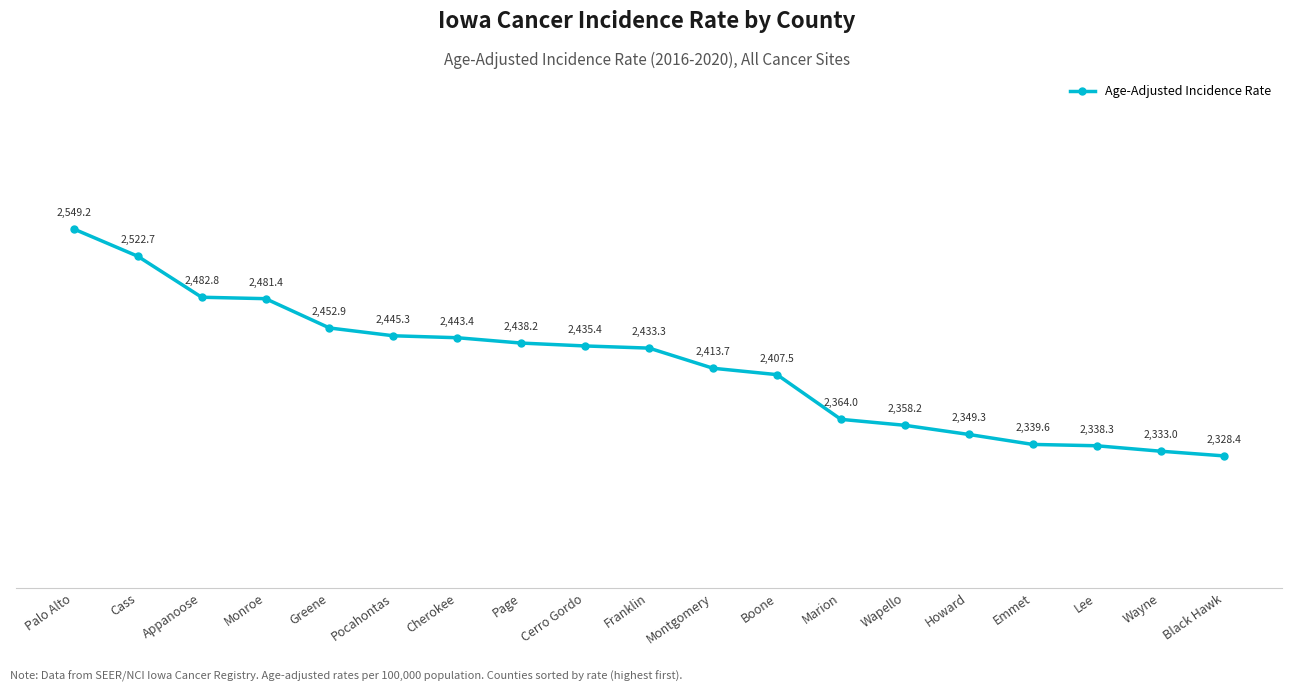

What is the label of the 16th point from the right?

Monroe